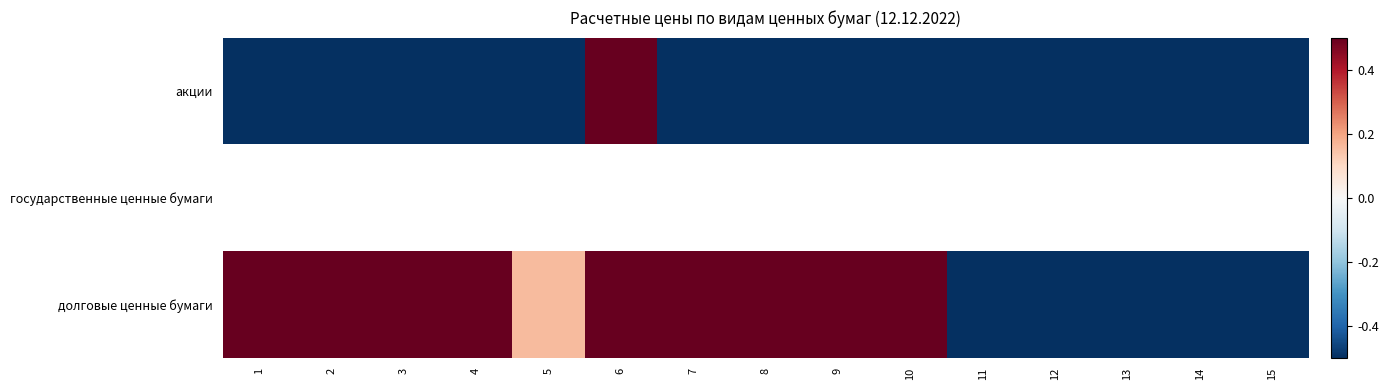

What is the sum of all акции values?

-12.8